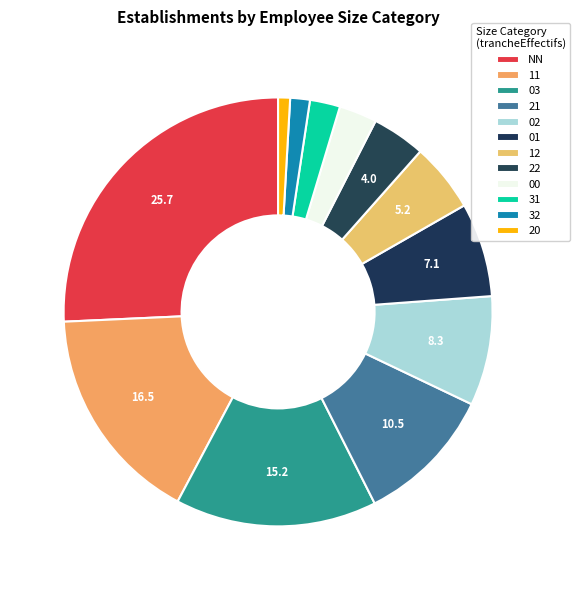

What percentage is the 12 slice, to the nearest percent?

5%